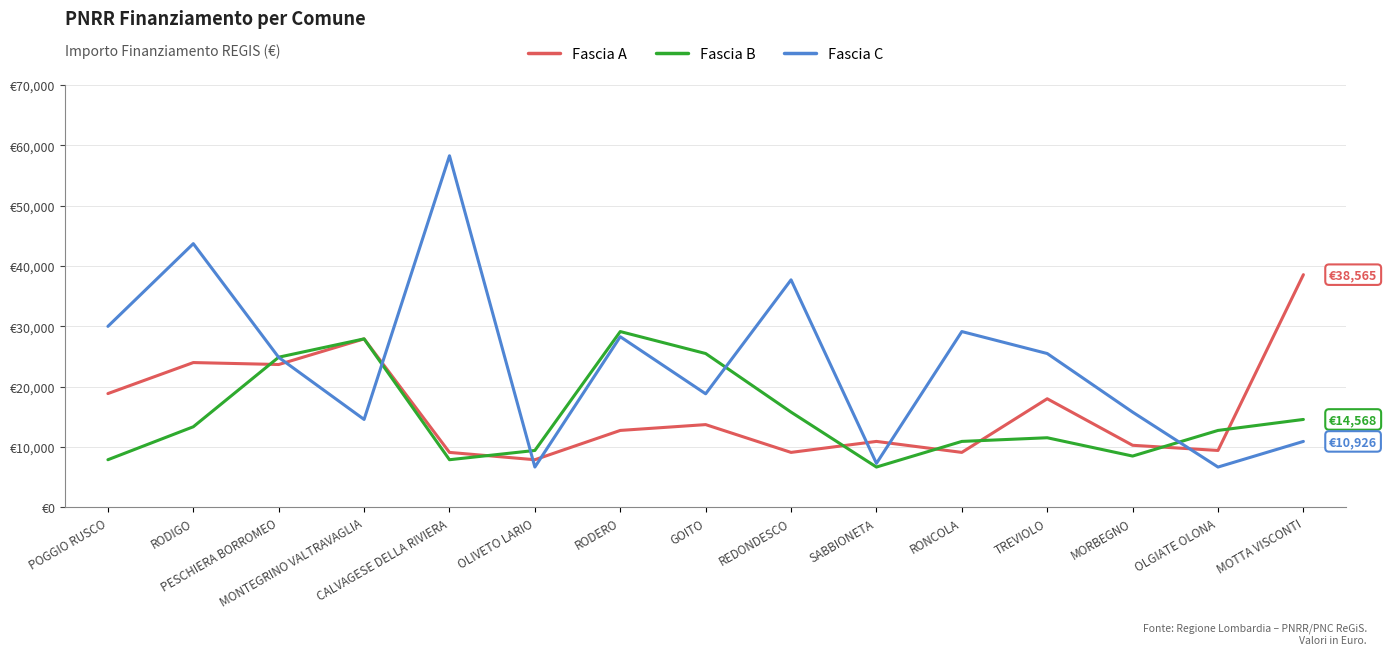

What value does the Fascia C series have at OLGIATE OLONA, to the nearest 50?

6700